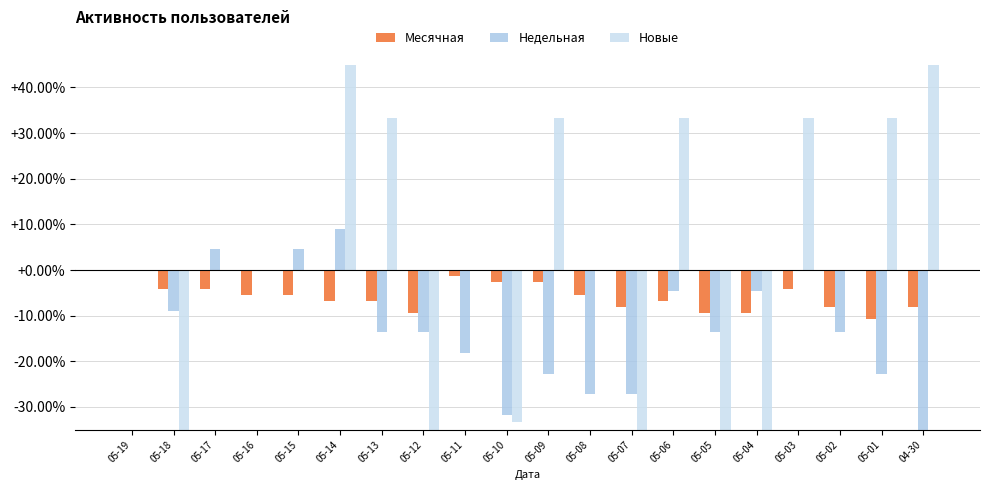

The value of Месячная at 05-17 is -6.7. True or false?

False